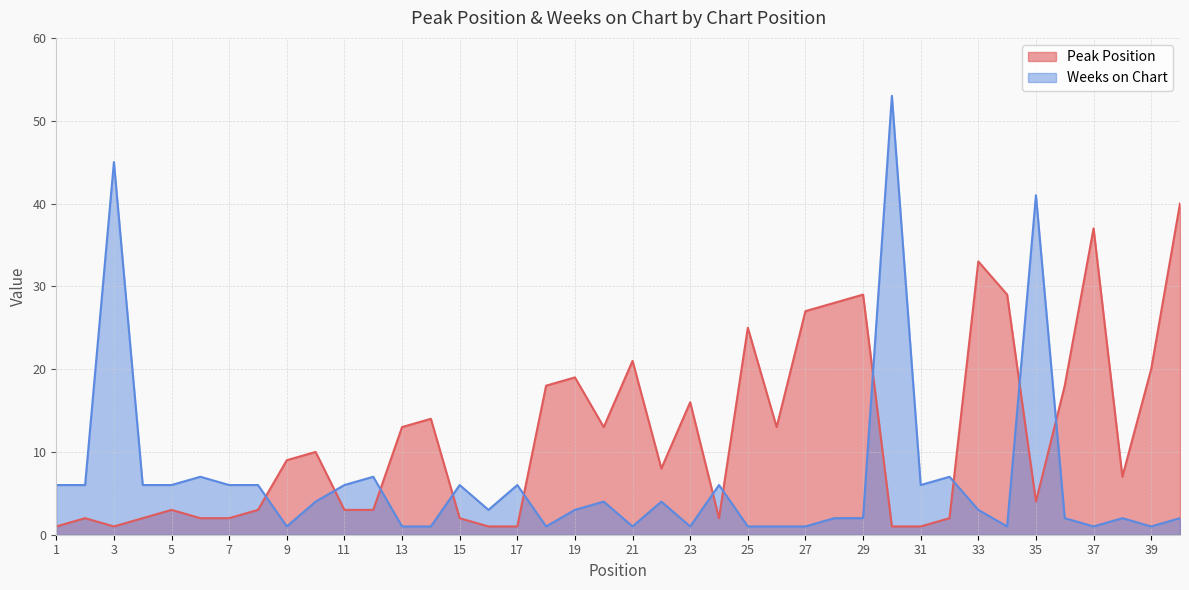

What is the value of the Peak Position point at the 15th from the left?

2